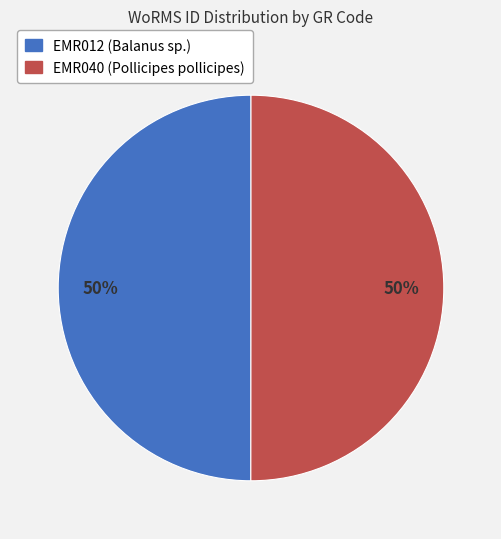

The EMR012 (Balanus sp.) slice represents 65% of the pie. True or false?

False